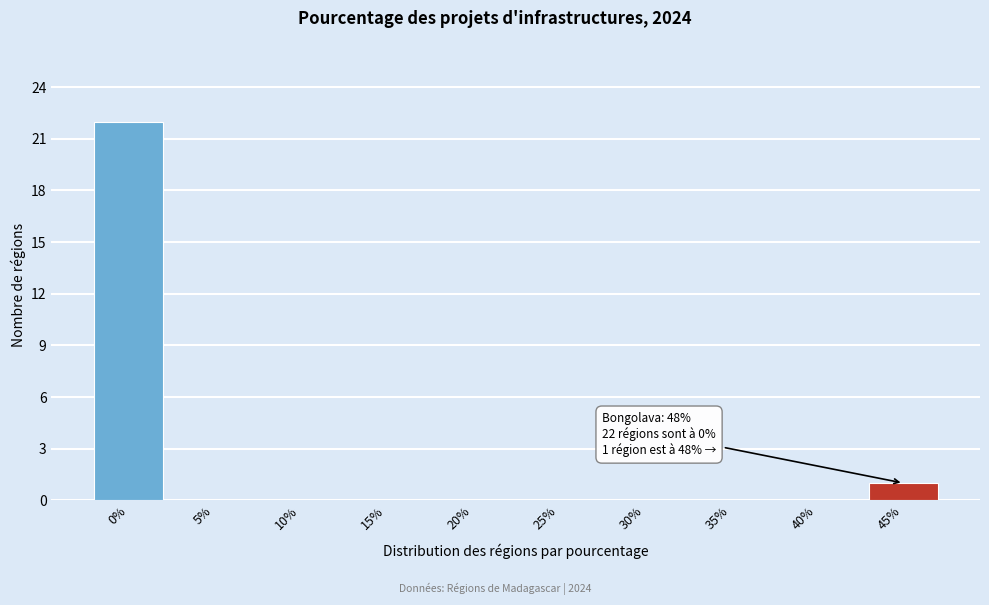

Reading right to left, list all the values displayed in this chart.

45%=1	40%=0	35%=0	30%=0	25%=0	20%=0	15%=0	10%=0	5%=0	0%=22